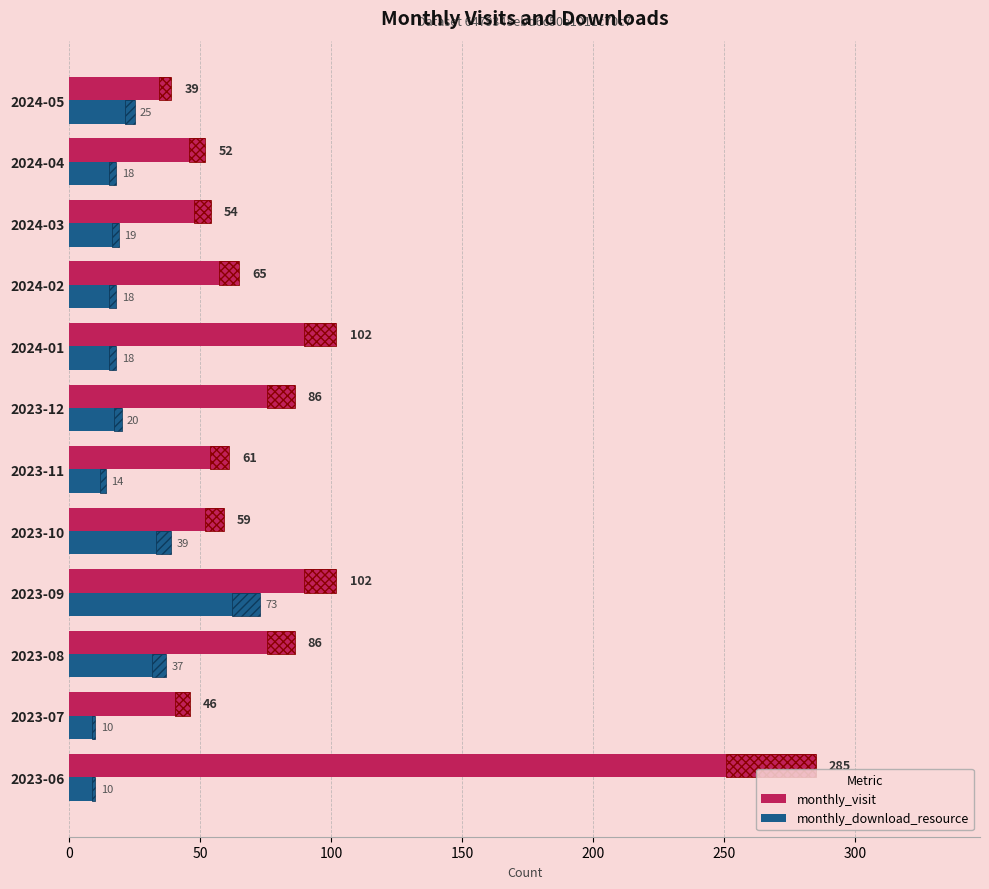

What is the total value across all series at 2024-03?

73